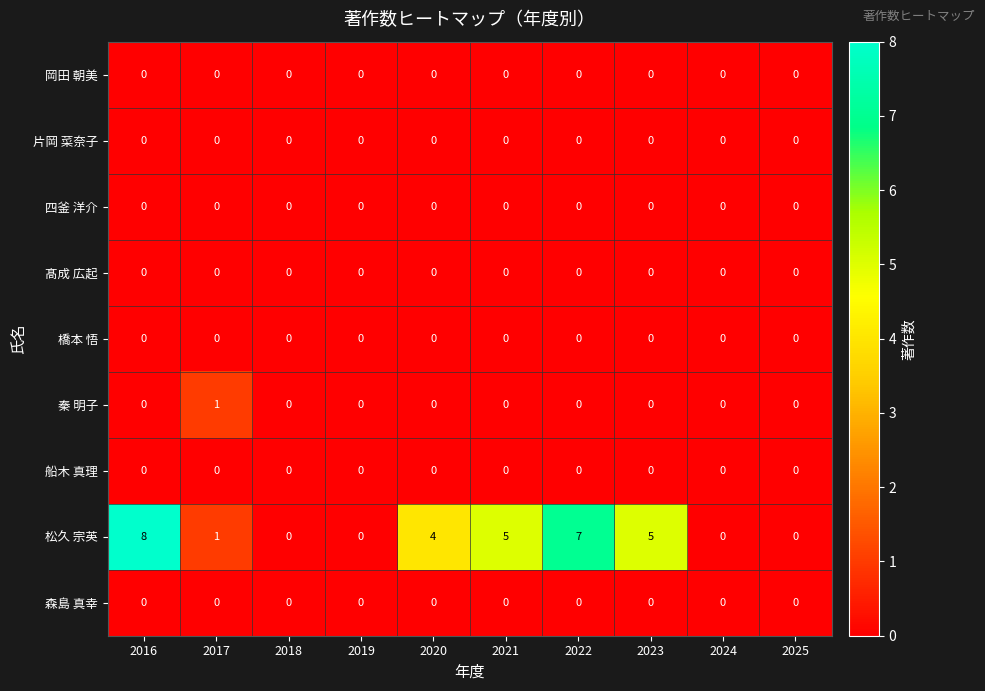

Count the number of categories in the chart.

10